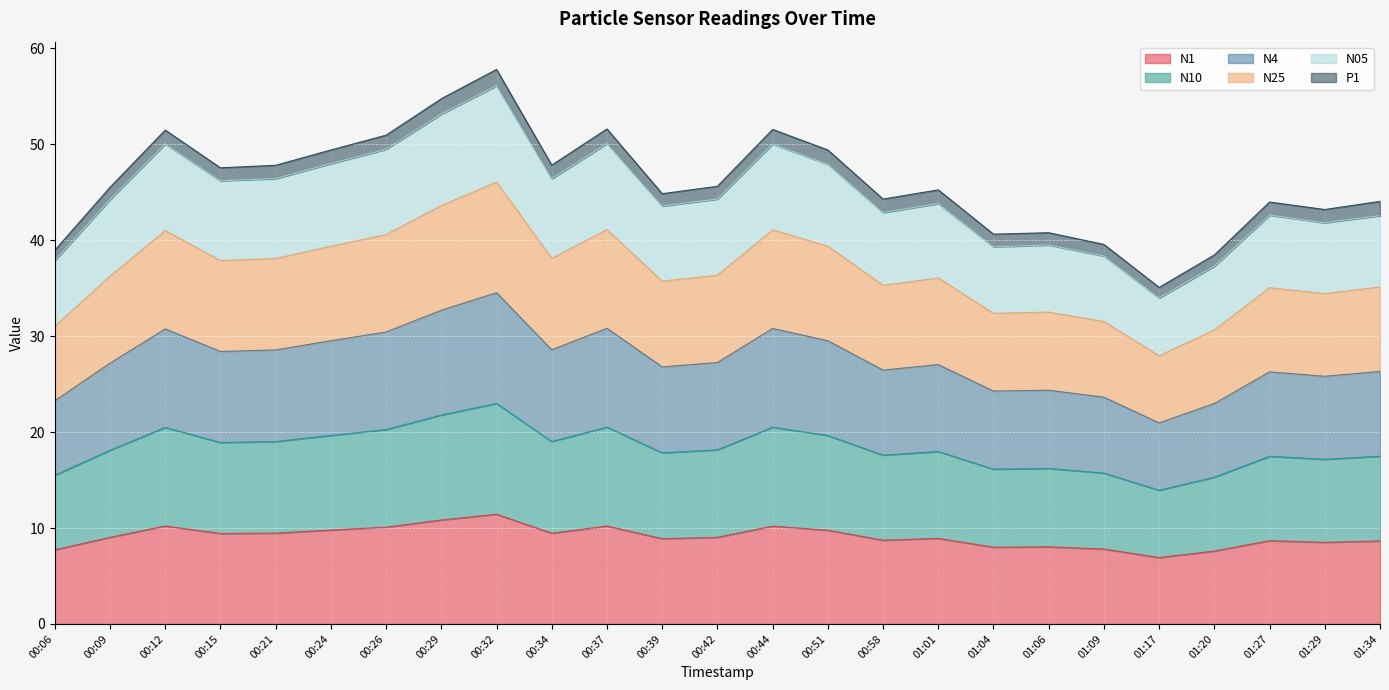

True or false: N10 has more than 0 points higher than both neighbors.

True